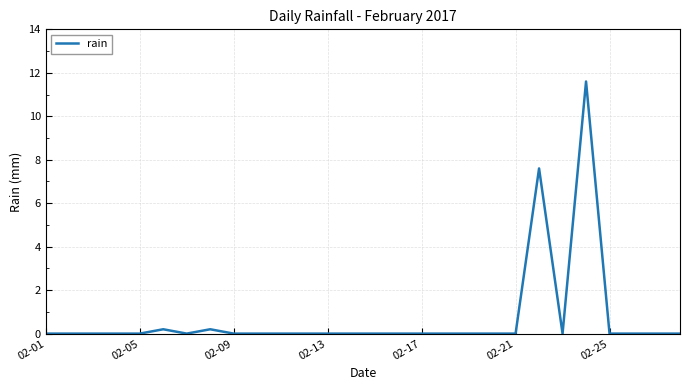

What is the maximum value shown in the chart?

11.6